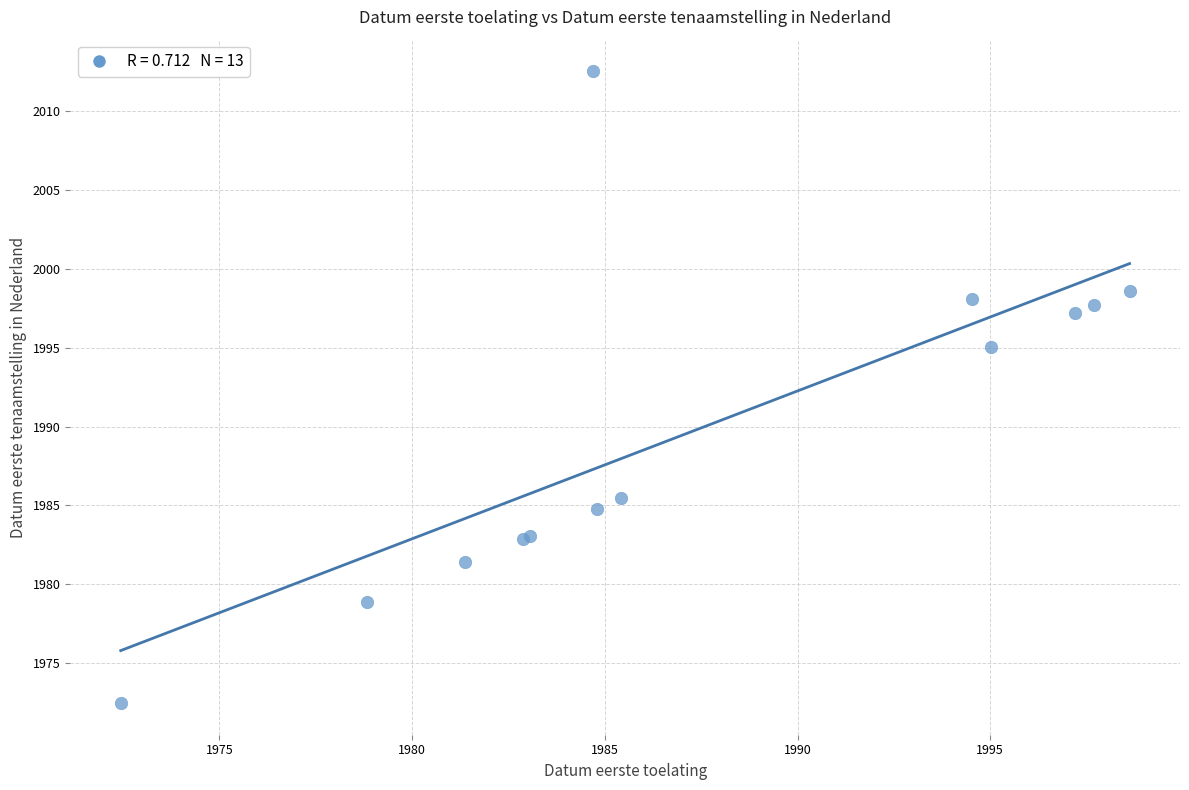

What Y value in the scatter plot is closest to 1992?

1995.0